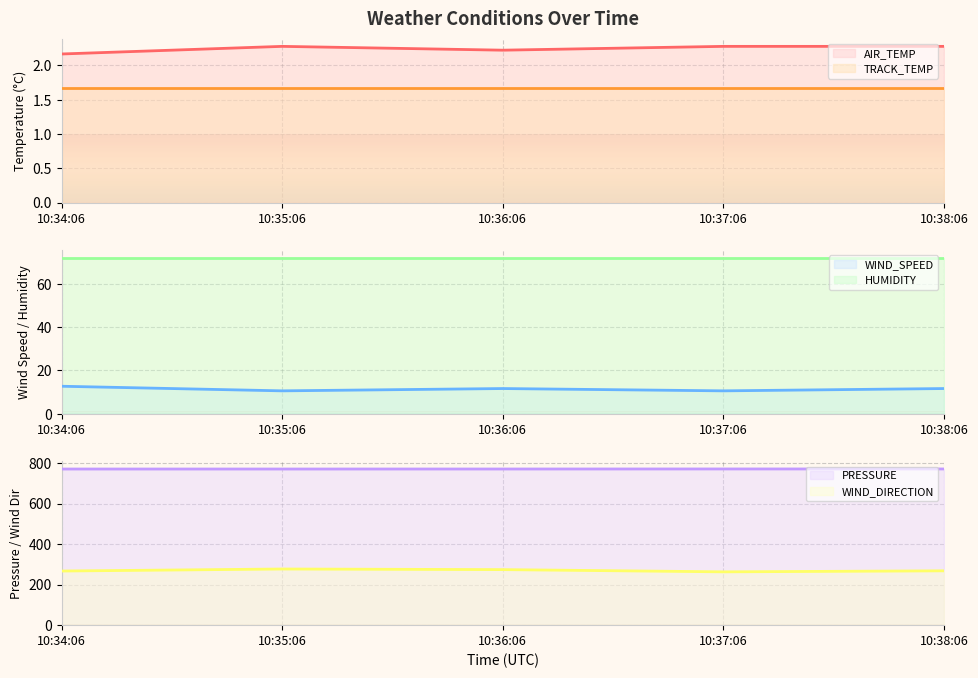

The value of WIND_DIRECTION at 10:36:06 is 362.8. True or false?

False